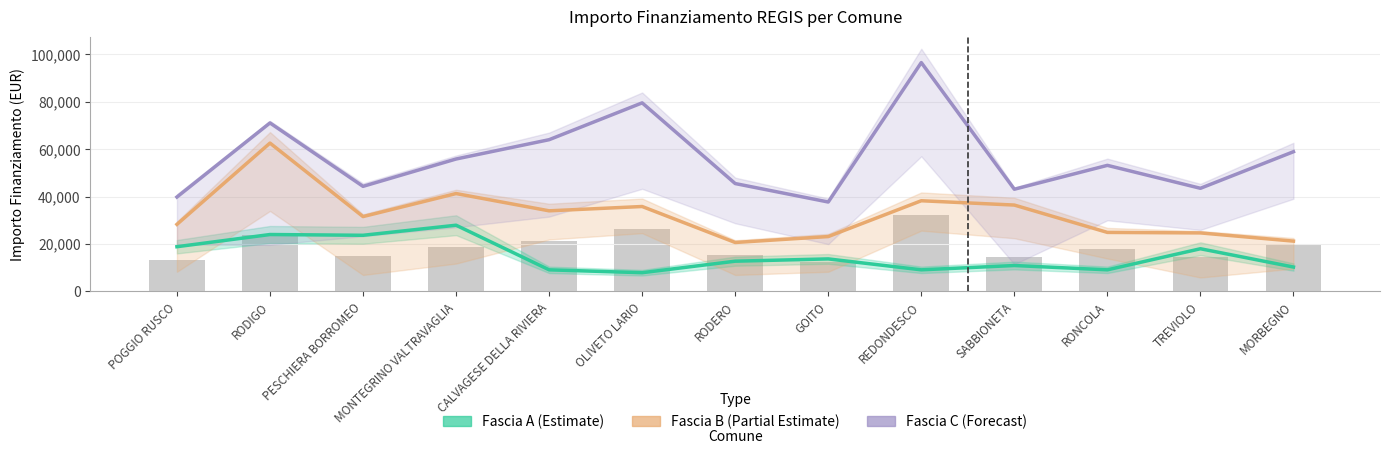

What is the approximate value of Fascia A (Estimate) at GOITO, to the nearest 100?

13700